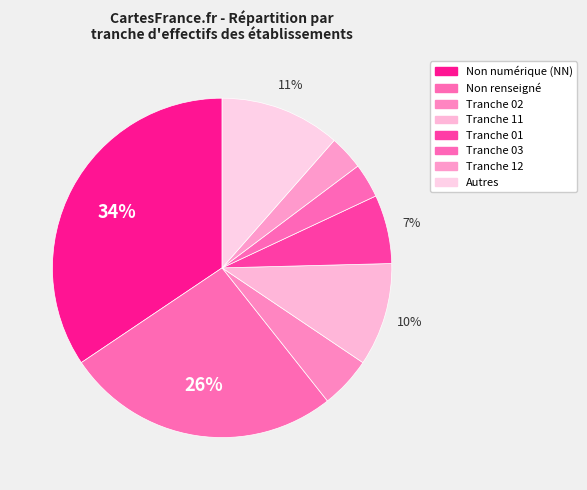

What is the smallest slice in the pie chart?

03